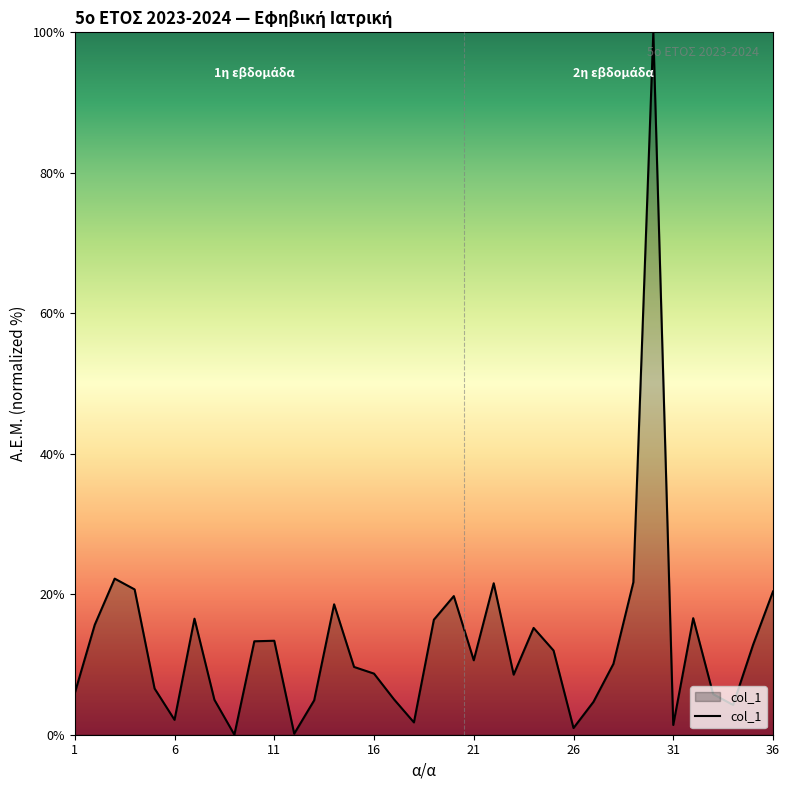

What is the difference between the maximum and minimum values?

100.0